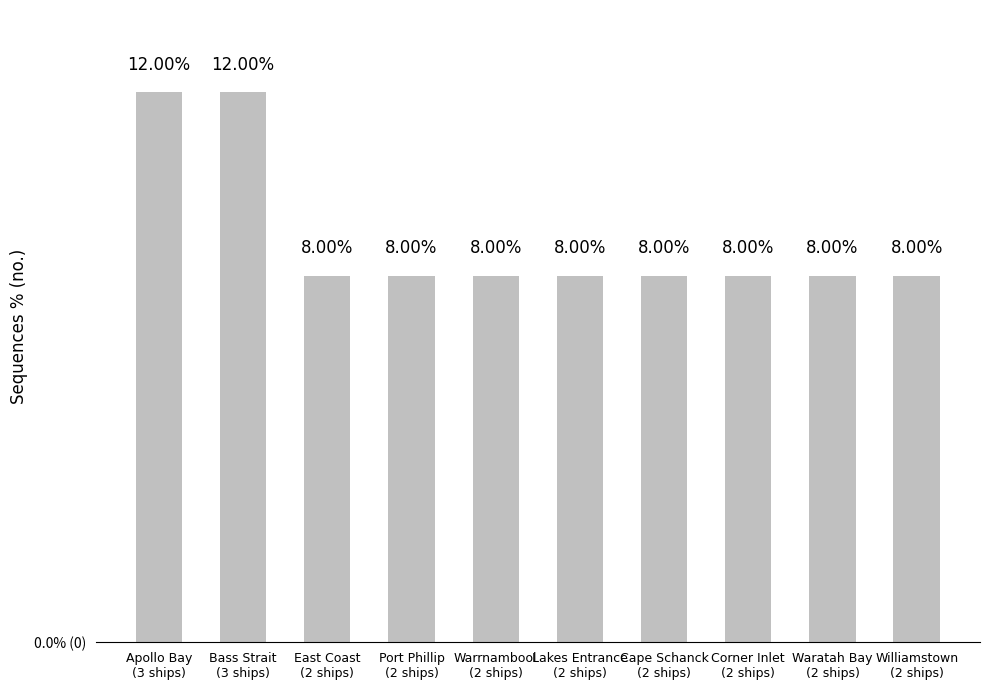

Reading left to right, transcribe all the data shown in this chart.

Apollo Bay
(3 ships)=12	Bass Strait
(3 ships)=12	East Coast
(2 ships)=8	Port Phillip
(2 ships)=8	Warrnambool
(2 ships)=8	Lakes Entrance
(2 ships)=8	Cape Schanck
(2 ships)=8	Corner Inlet
(2 ships)=8	Waratah Bay
(2 ships)=8	Williamstown
(2 ships)=8